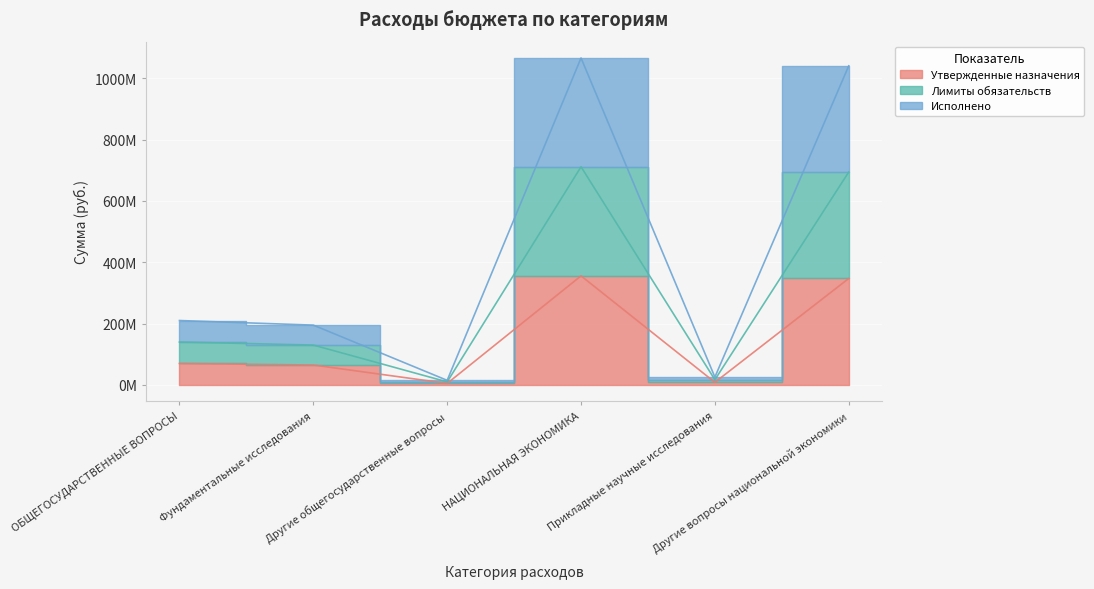

True or false: Утвержденные назначения and Лимиты обязательств intersect in this chart.

False